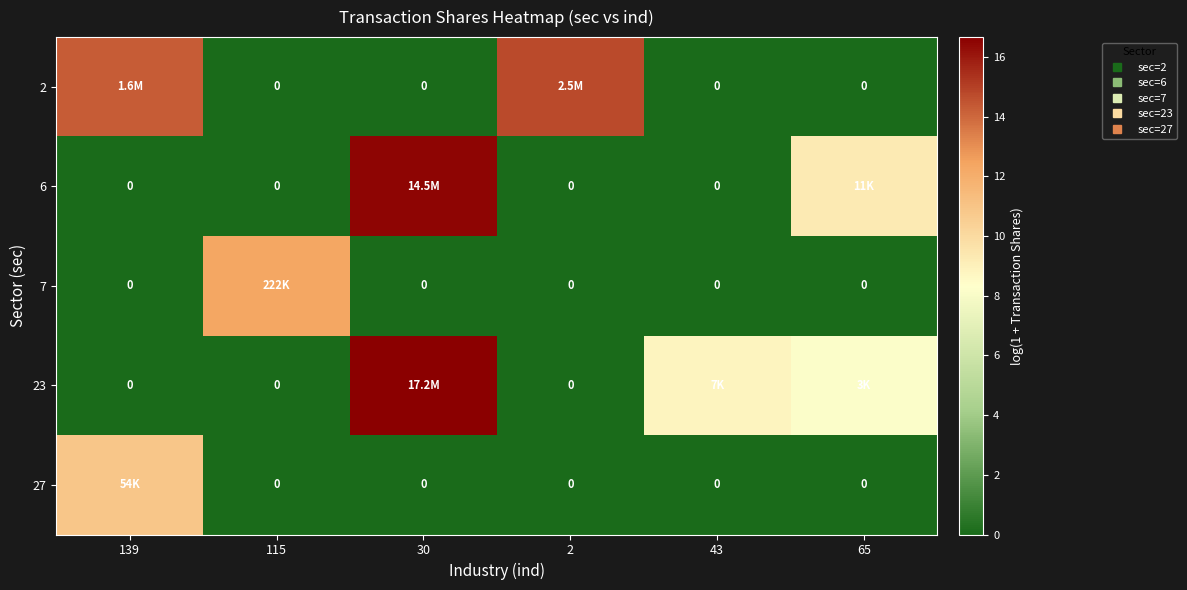

List the series in order of their peak value, lowest first.

27, 7, 2, 6, 23